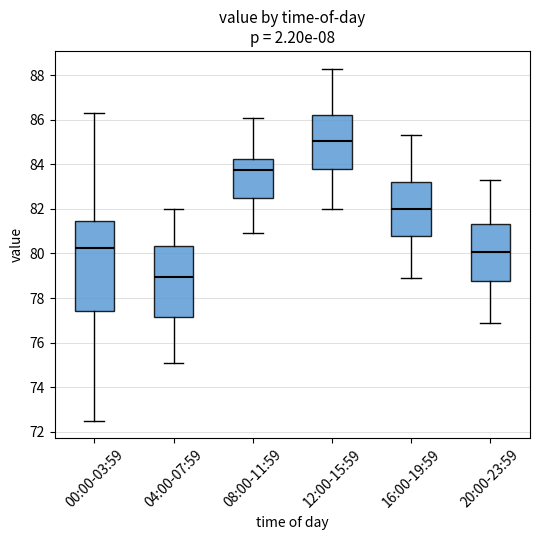

Which box has the lowest median line?

04:00-07:59